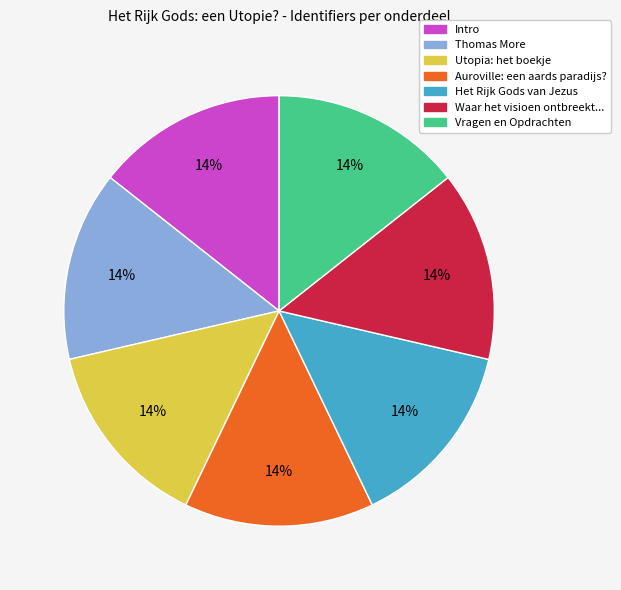

Is the sum of Waar het visioen ontbreekt... and Vragen en Opdrachten greater than half?

No